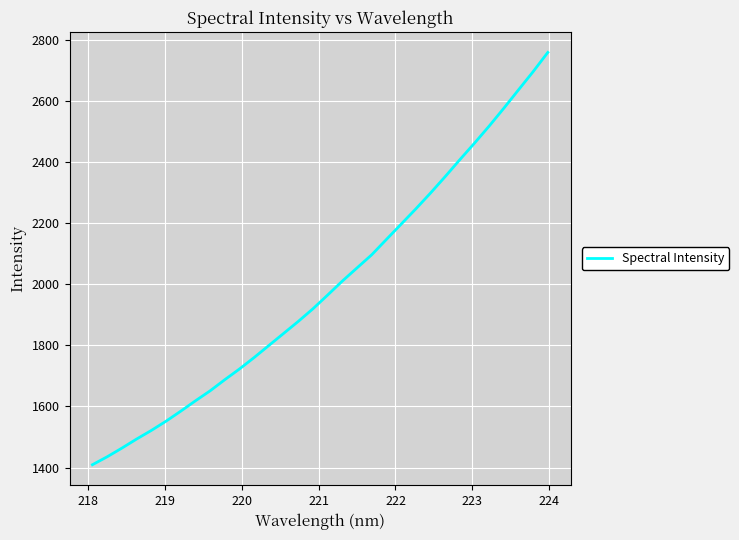

What is the difference between the maximum and minimum values?

1350.3